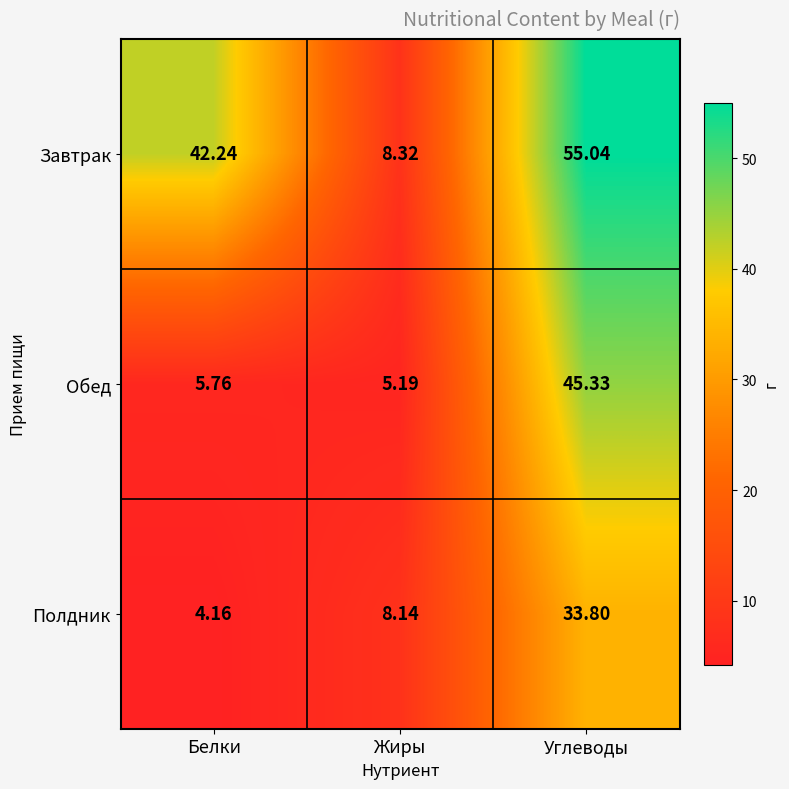

What is the spread (max minus min) of values at Углеводы?

21.2